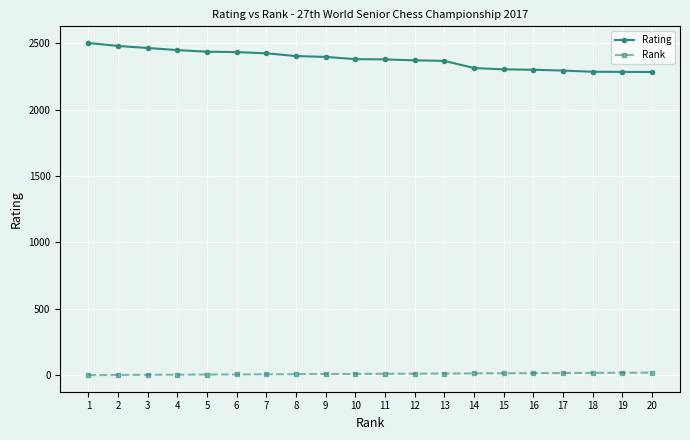

At which label does Rating first exceed 2381?

1